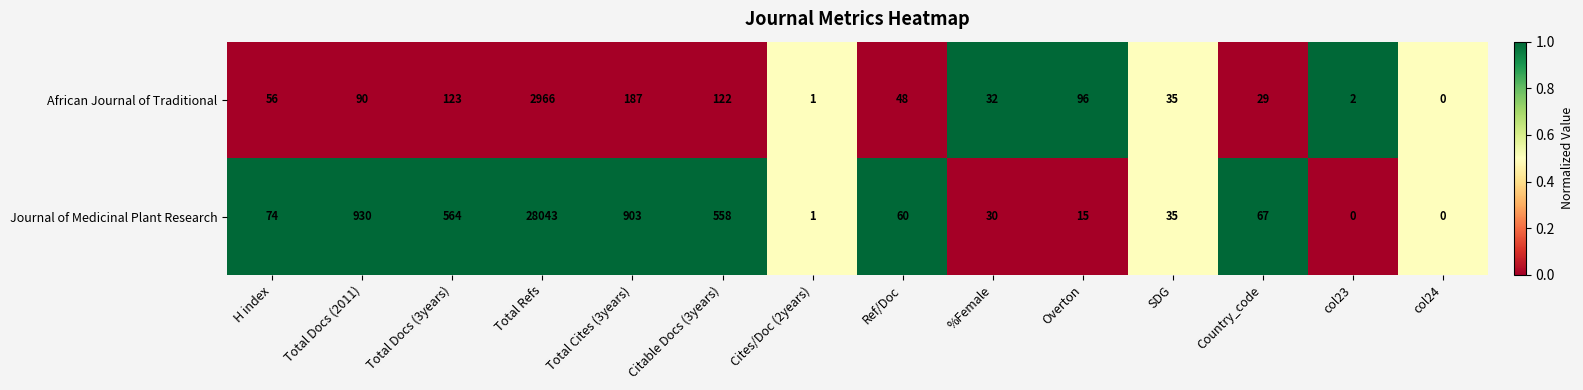

What is the sum of all African Journal of Traditional values?

3787